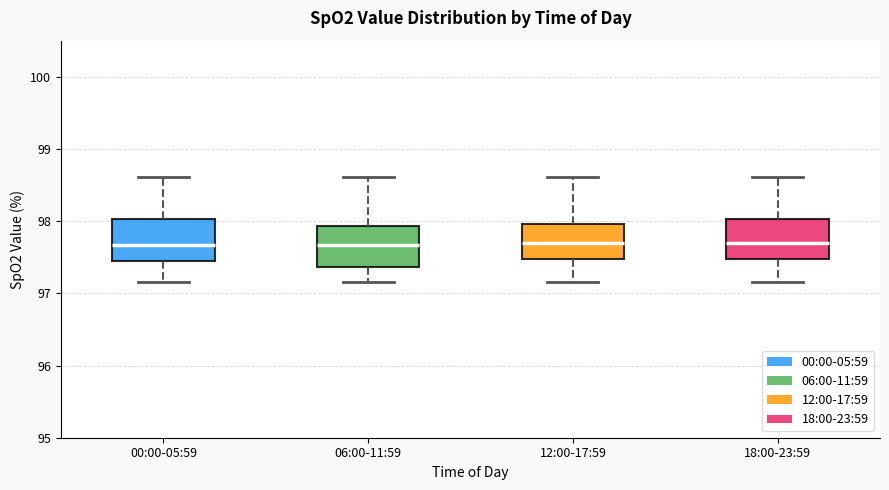

Reading left to right, read every box against the y-axis: the position of its median line, the range the box covers, and the ends of its whiskers. The values are not printed on the chart, so give them approximately, as read against the axis.

00:00-05:59: median 97.7, box 97.4 to 98.0, whiskers 97.2 to 98.6
06:00-11:59: median 97.7, box 97.4 to 97.9, whiskers 97.2 to 98.6
12:00-17:59: median 97.7, box 97.5 to 98.0, whiskers 97.2 to 98.6
18:00-23:59: median 97.7, box 97.5 to 98.0, whiskers 97.2 to 98.6